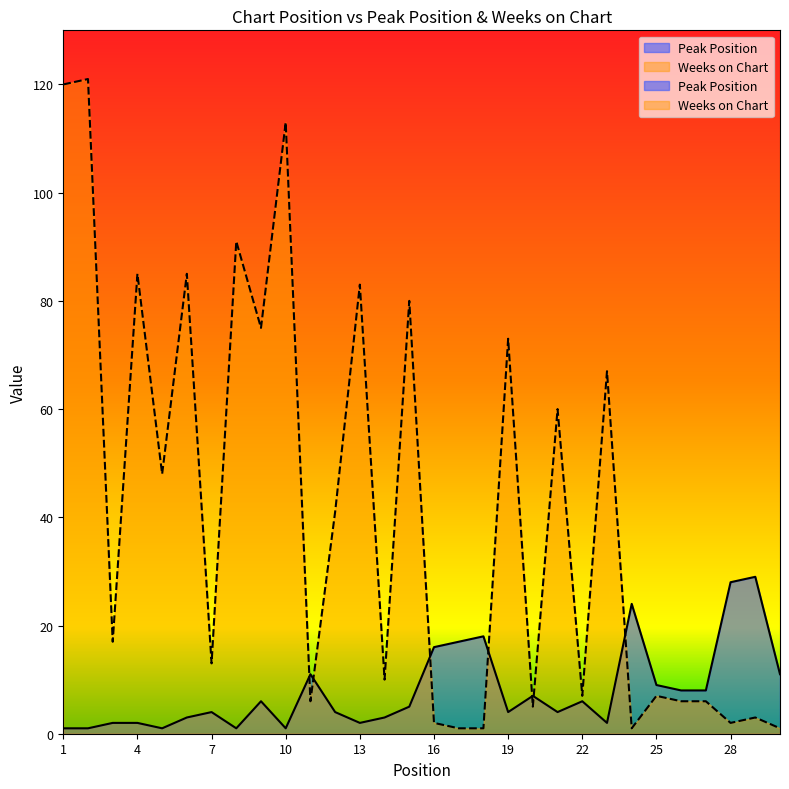

What are all the series names shown in the legend?

Peak Position, Weeks on Chart